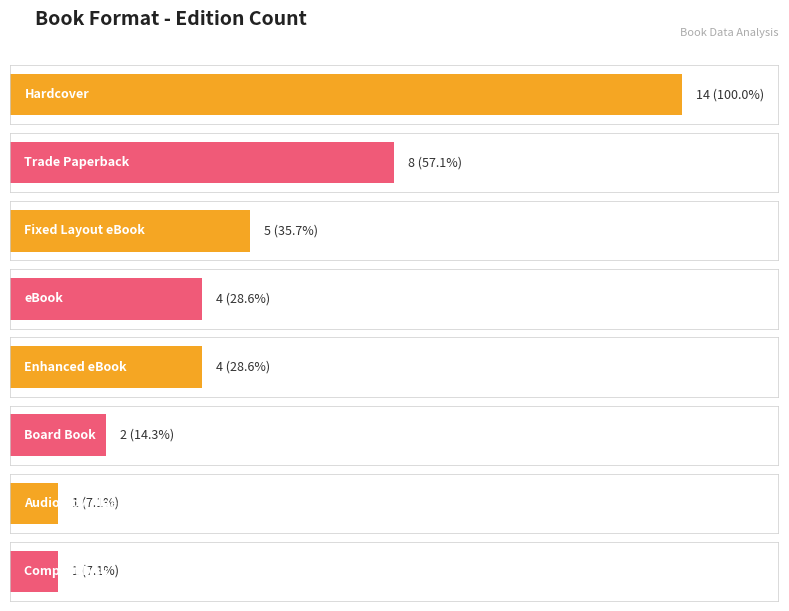

Is it true that the value at eBook is 3?

False